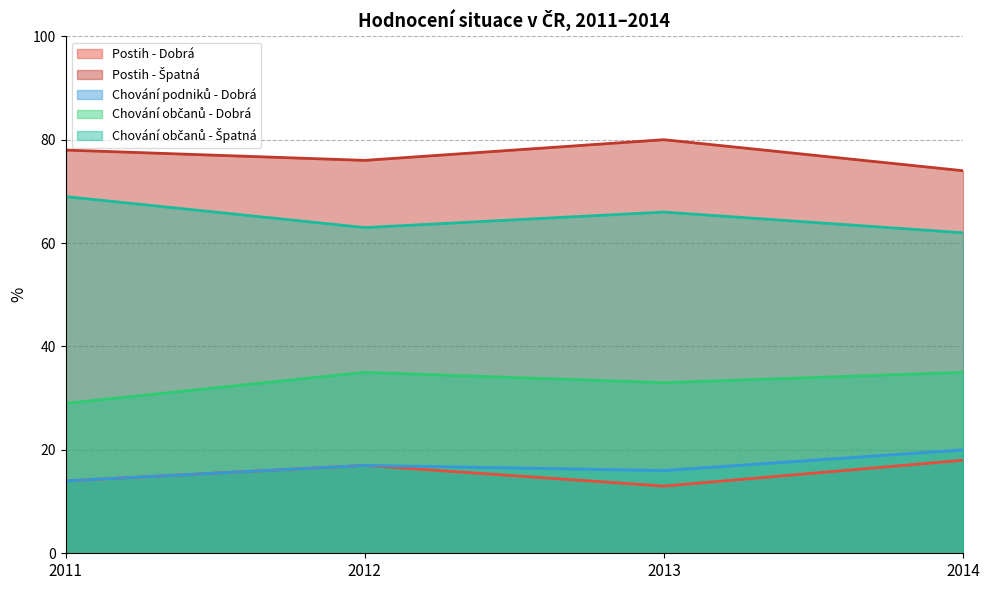

How many data points in Chování občanů - Špatná are less than 66?

2